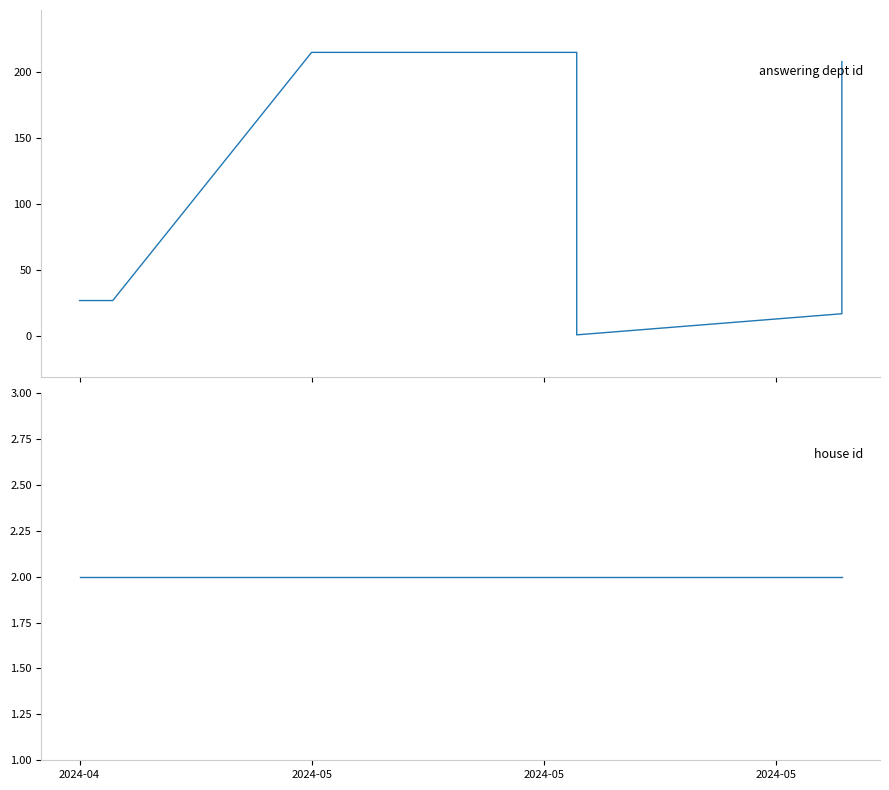

At how many categories does at least one series exceed 109?

4